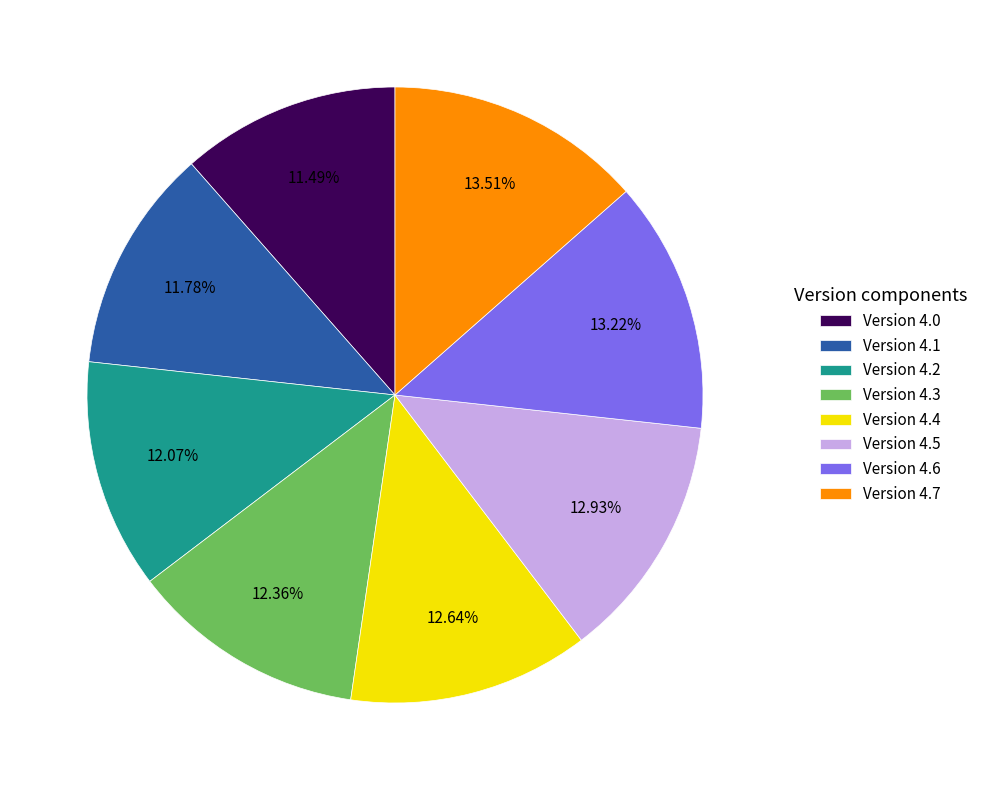

Is Version 4.7 the majority of the pie?

No